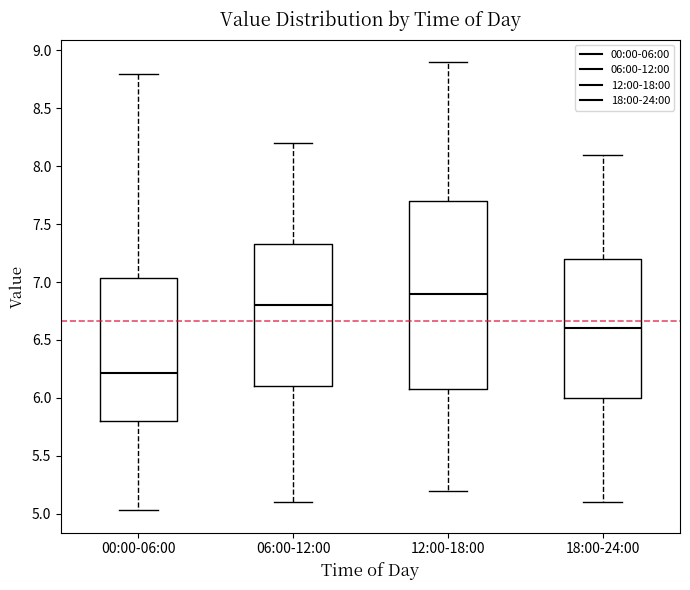

Reading left to right, read every box against the y-axis: the position of its median line, the range the box covers, and the ends of its whiskers. The values are not printed on the chart, so give them approximately, as read against the axis.

00:00-06:00: median 6.20, box 5.80 to 7.05, whiskers 5.05 to 8.80
06:00-12:00: median 6.80, box 6.10 to 7.35, whiskers 5.10 to 8.20
12:00-18:00: median 6.90, box 6.10 to 7.70, whiskers 5.20 to 8.90
18:00-24:00: median 6.60, box 6.00 to 7.20, whiskers 5.10 to 8.10